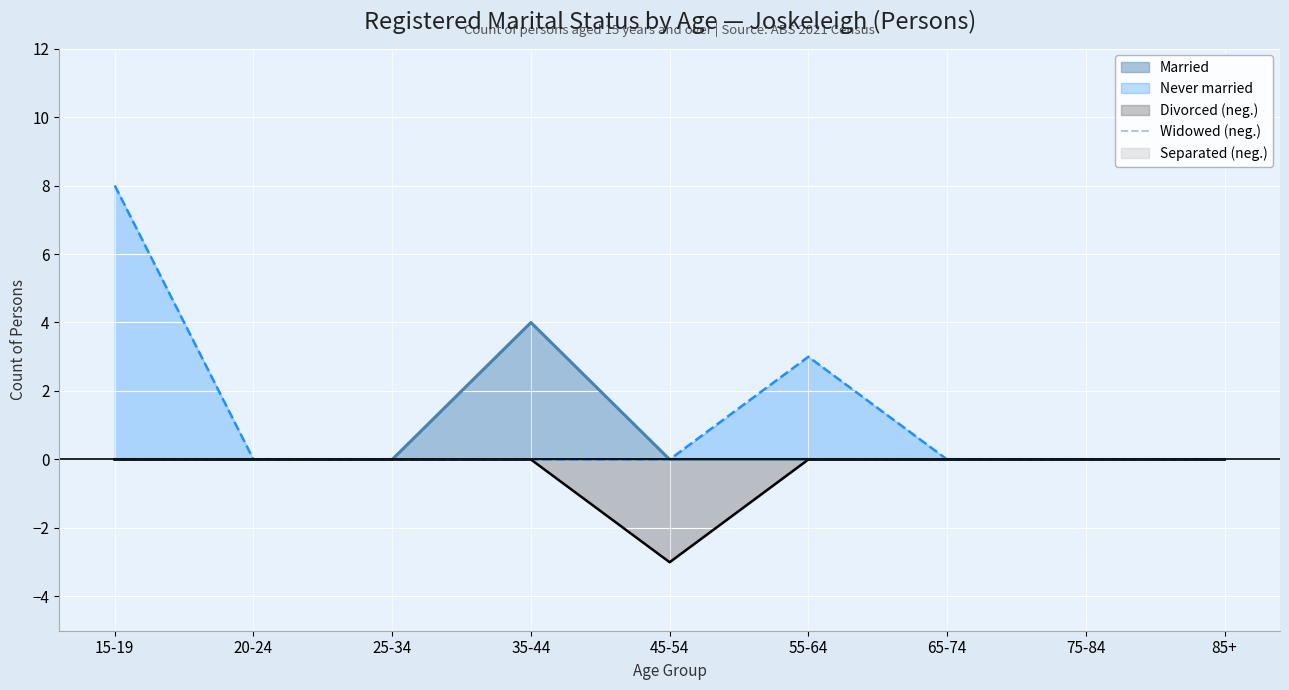

How many interior local valleys does the Divorced series have?

1